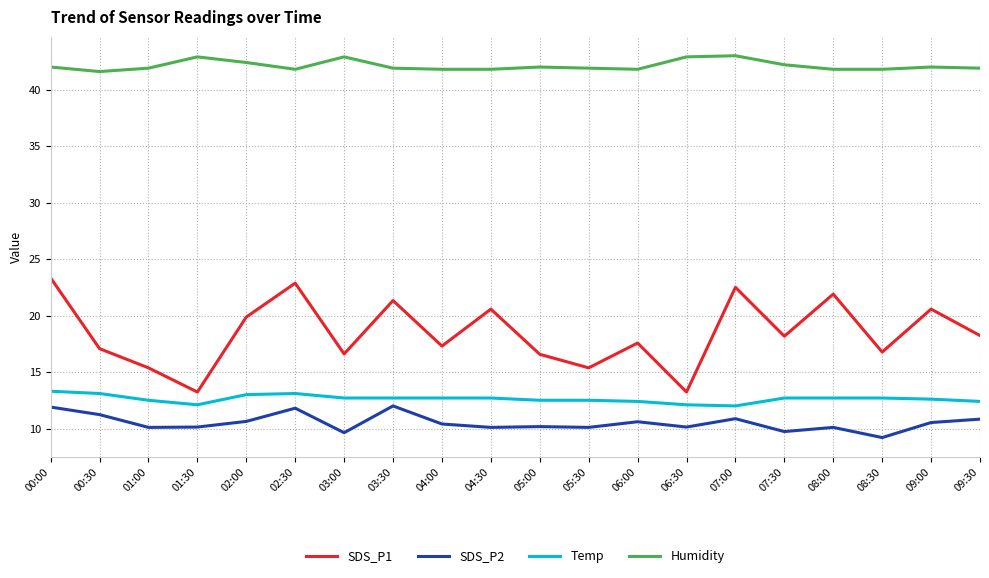

Which series has the largest total across all categories?

Humidity